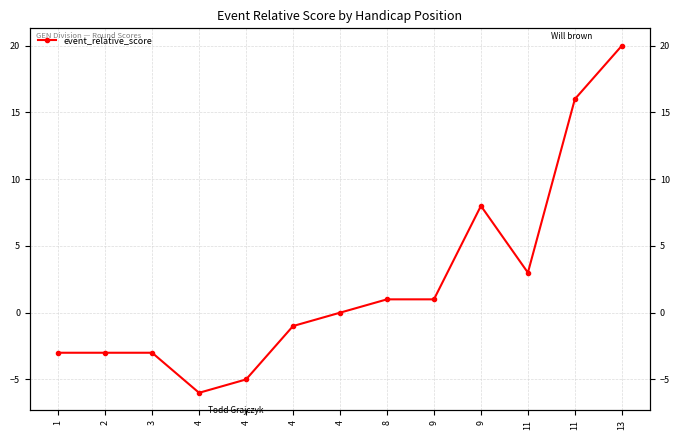

List the labels in order of value, largest first.

13, 11, 9, 11, 8, 9, 4, 4, 1, 2, 3, 4, 4